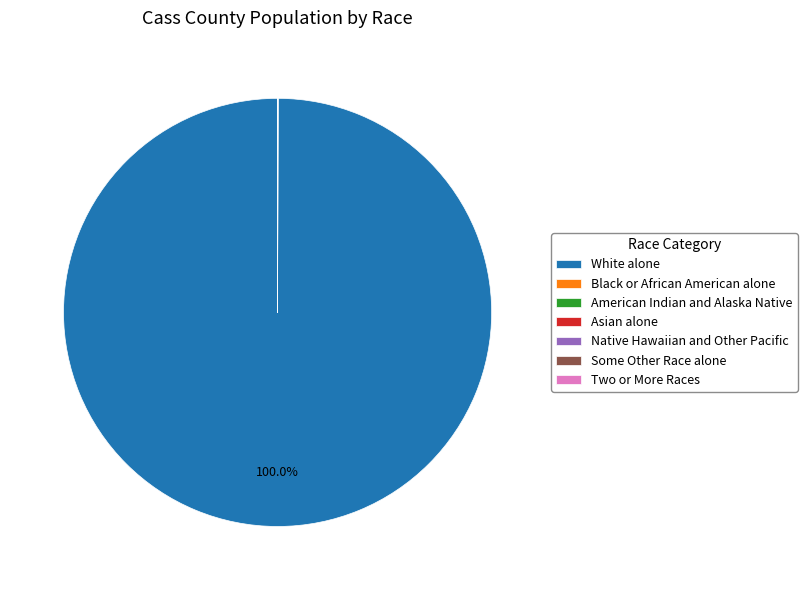

Is there any slice that represents more than half of the pie?

Yes